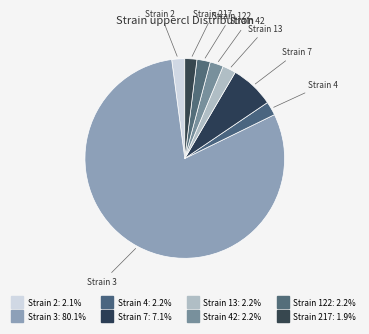

How many slices are in this pie chart?

8